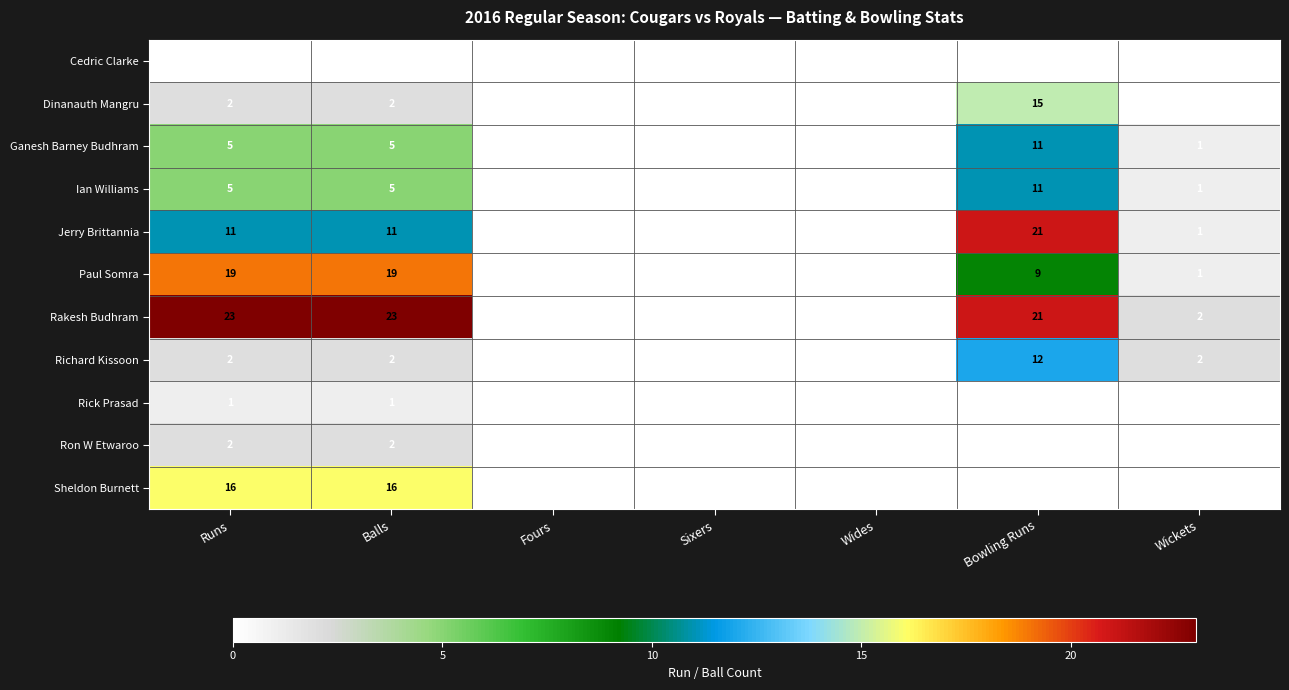

What is the sum of all Ron W Etwaroo values?

4